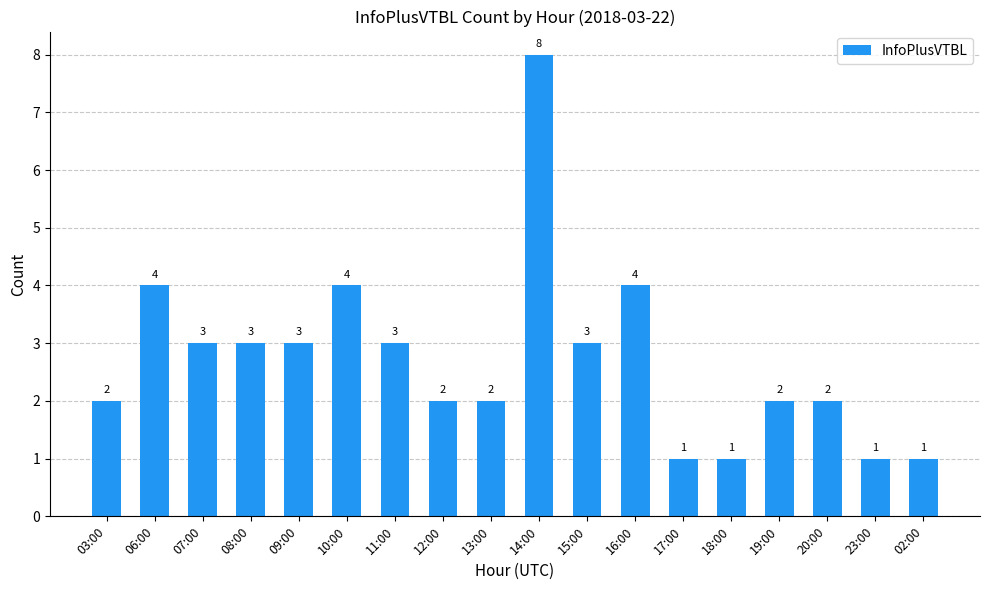

Are the bars grouped side by side (vs. stacked)?

No